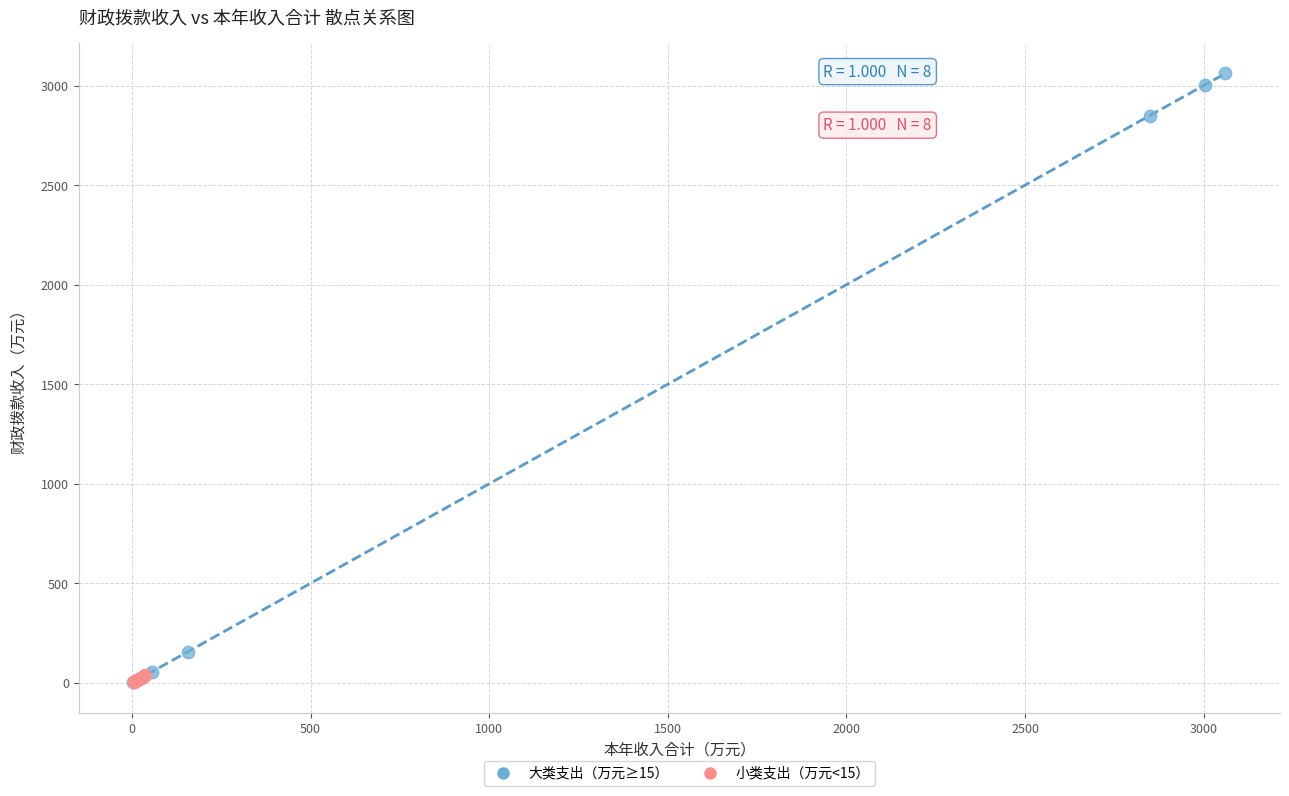

Which series has the largest Y range (max minus min)?

大类支出（万元≥15）